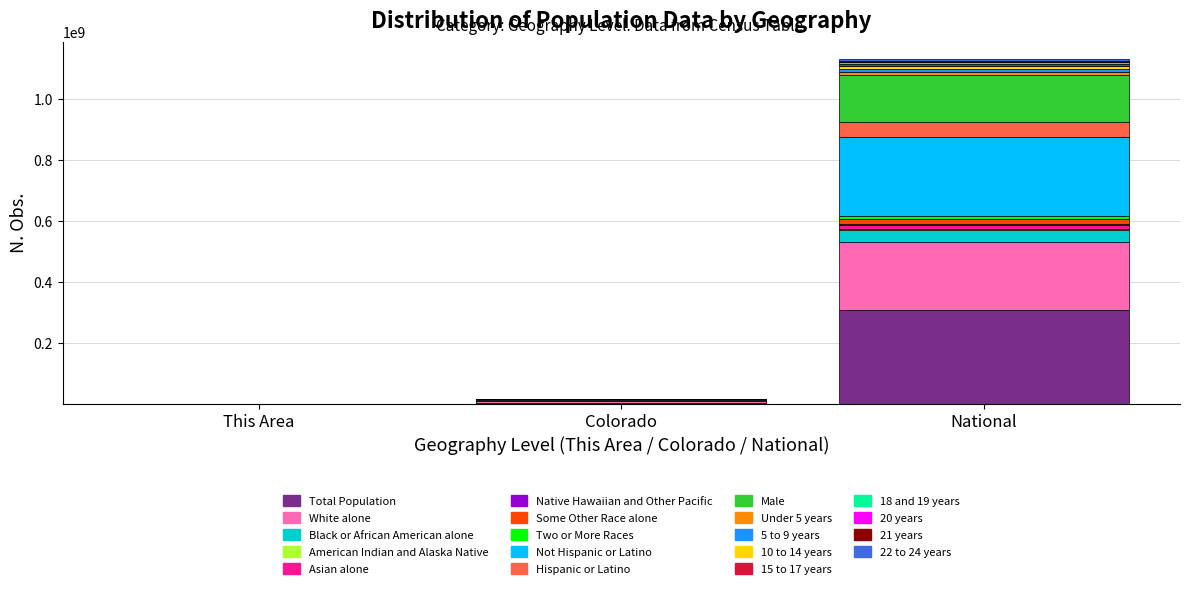

What is the sum of all Total Population values?

313774874